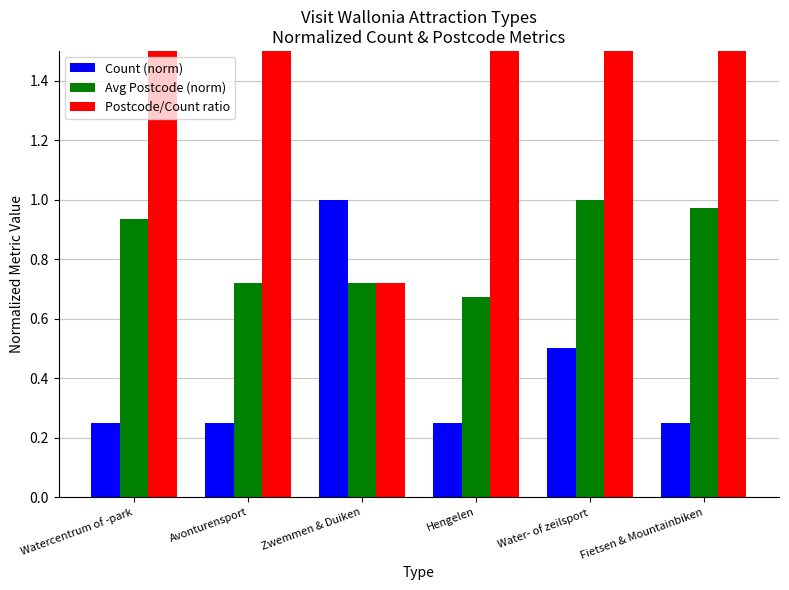

What is the smallest value displayed?

0.2